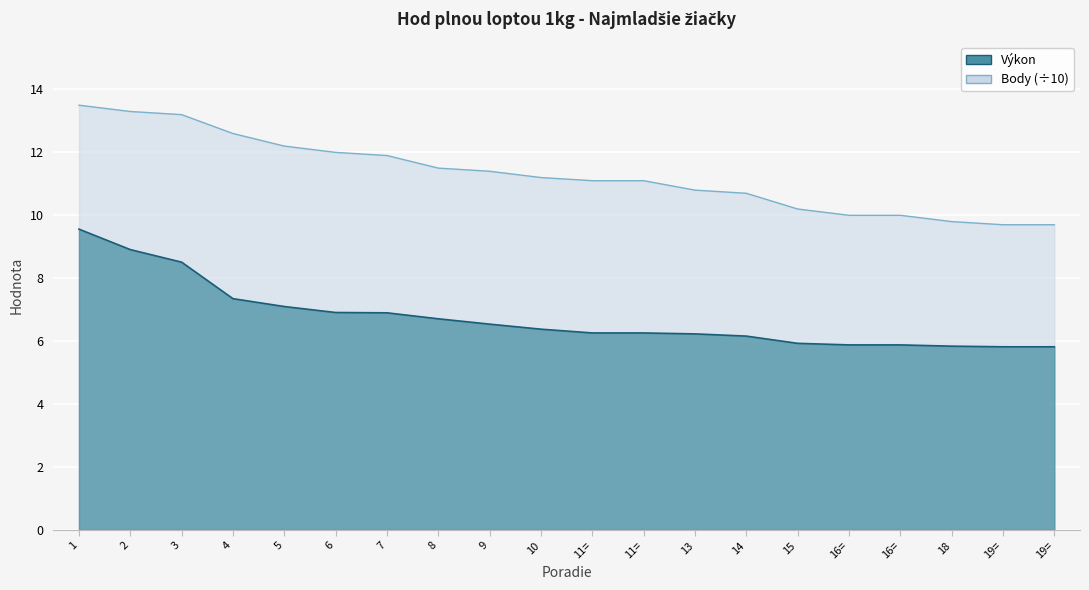

List the labels in order of Výkon value, largest first.

1, 2, 3, 4, 5, 6, 7, 8, 9, 10, 11=, 11=, 13, 14, 15, 16=, 16=, 18, 19=, 19=